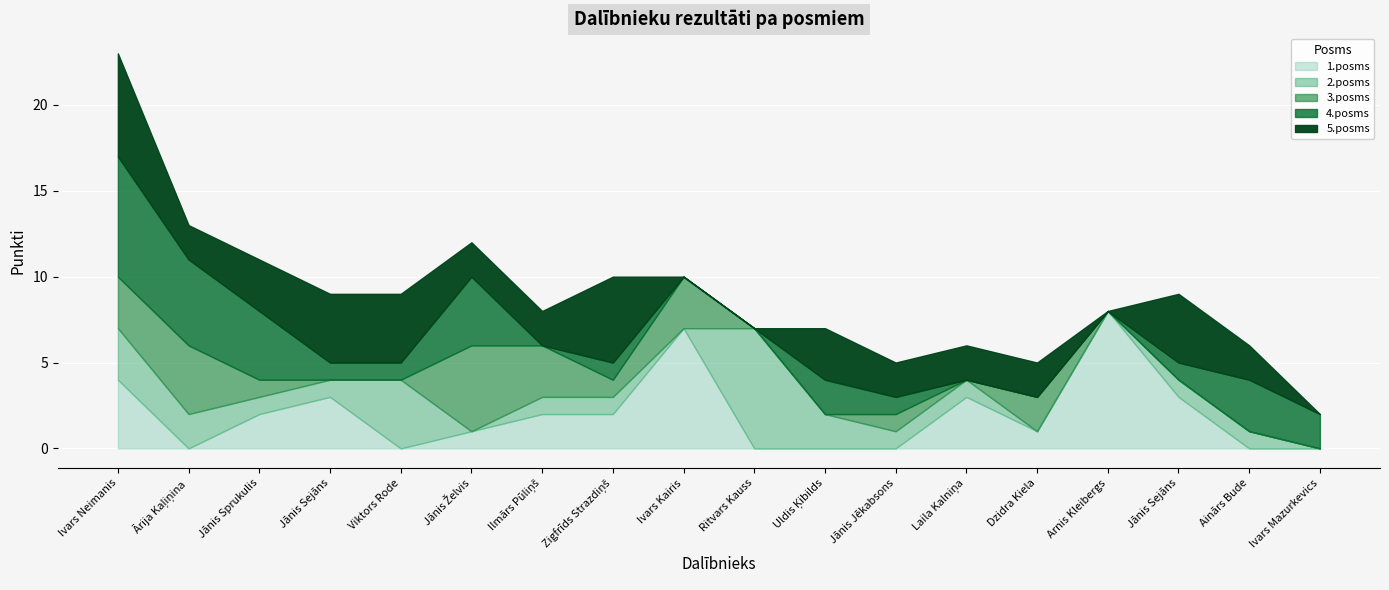

What is the label of the 18th point from the left?

Ivars Mazurkevics